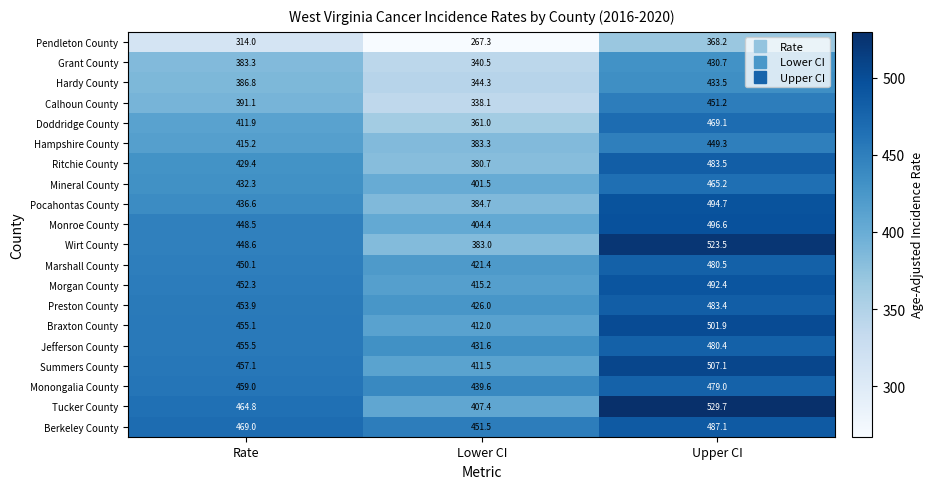

What is the difference between the maximum and minimum values in the Preston County series?

57.4